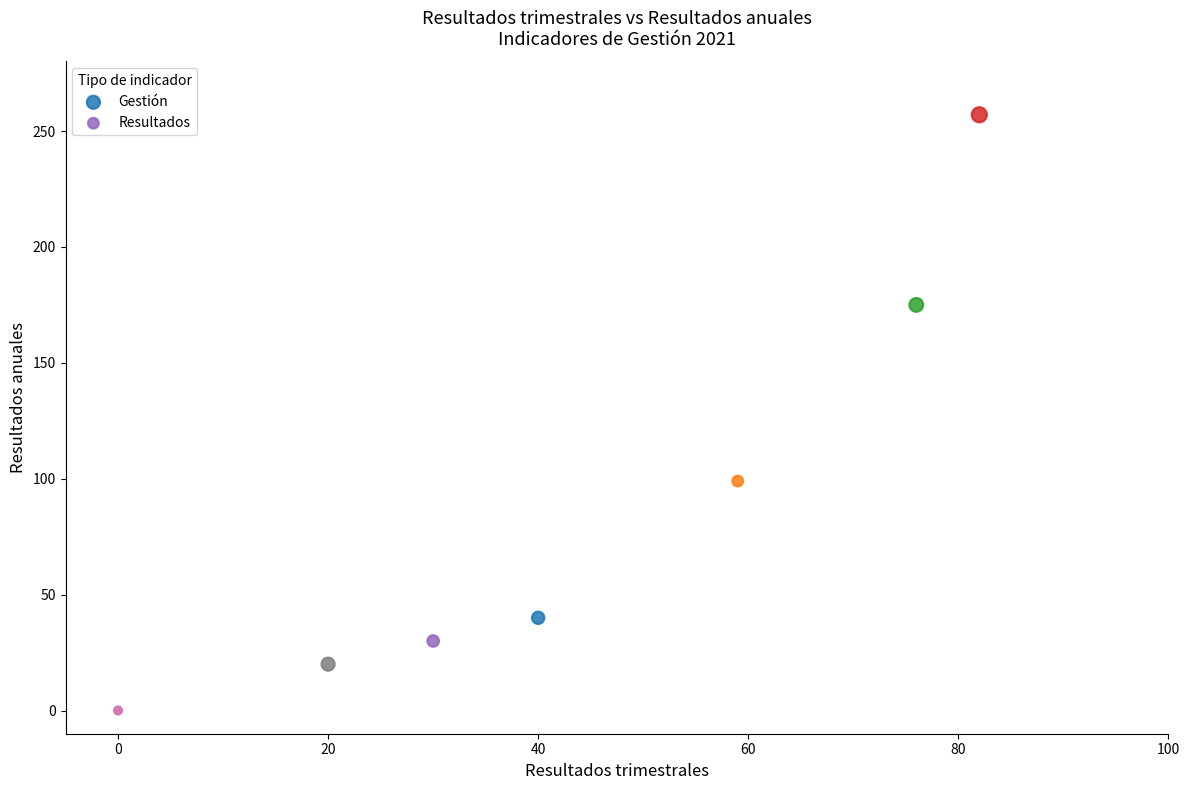

Which series reaches the minimum Y coordinate?

Resultados